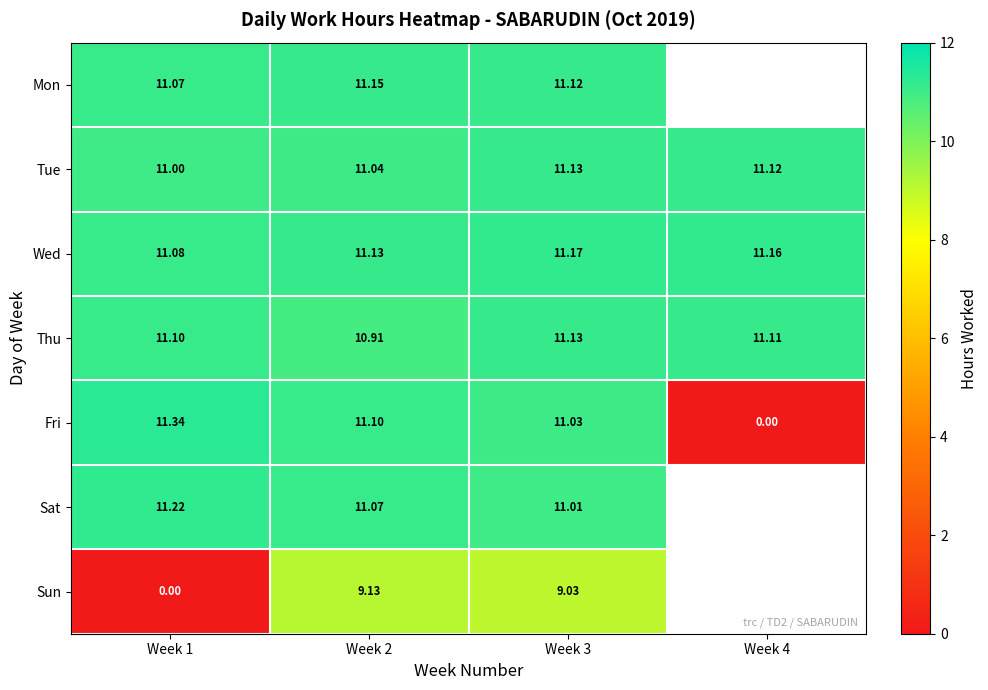

Rank the categories by Wed value from highest to lowest.

Week 3, Week 4, Week 2, Week 1